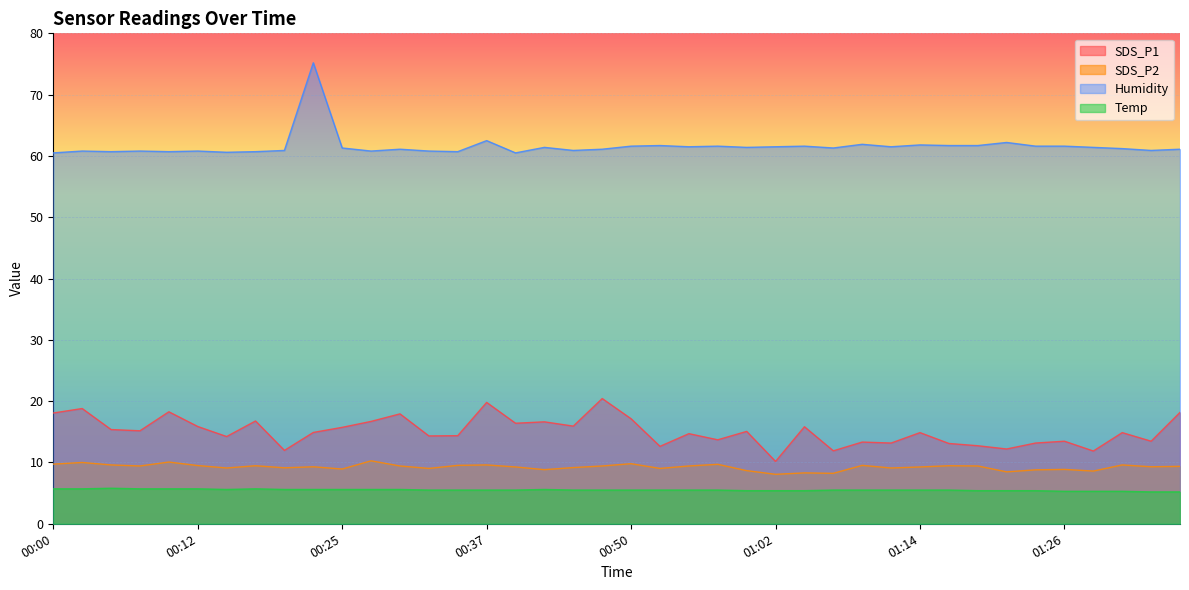

What are all the series names shown in the legend?

SDS_P1, SDS_P2, Humidity, Temp